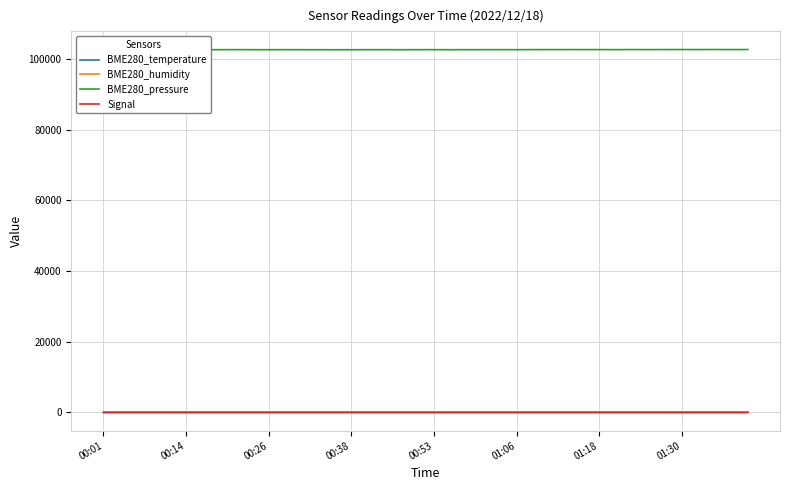

What is the highest value of the BME280_pressure series?

102743.6